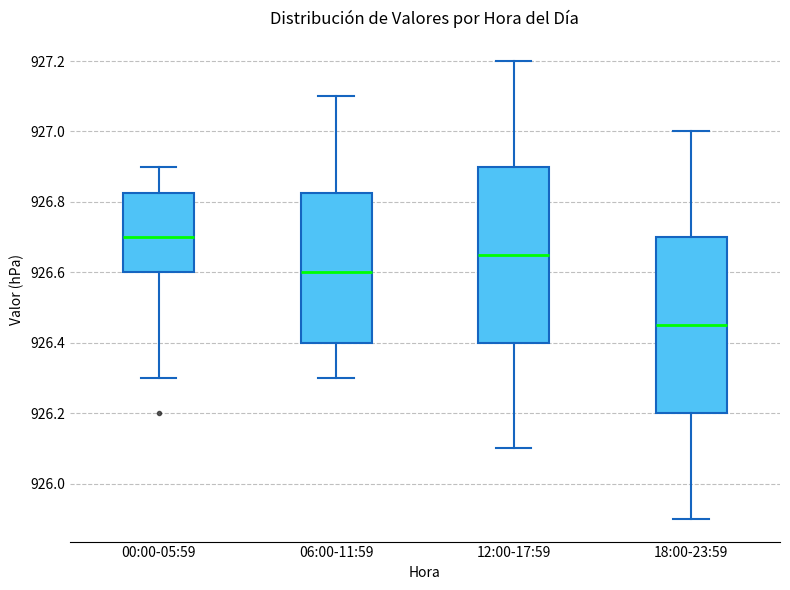

Reading left to right, read every box against the y-axis: the position of its median line, the range the box covers, and the ends of its whiskers. The values are not printed on the chart, so give them approximately, as read against the axis.

00:00-05:59: median 926.70, box 926.60 to 926.82, whiskers 926.30 to 926.90
06:00-11:59: median 926.60, box 926.40 to 926.82, whiskers 926.30 to 927.10
12:00-17:59: median 926.66, box 926.40 to 926.90, whiskers 926.10 to 927.20
18:00-23:59: median 926.46, box 926.20 to 926.70, whiskers 925.90 to 927.00